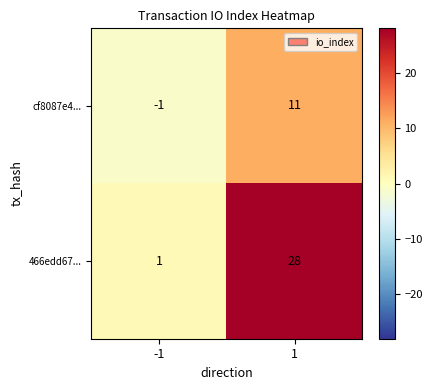

What is the spread (max minus min) of values at 1?

17